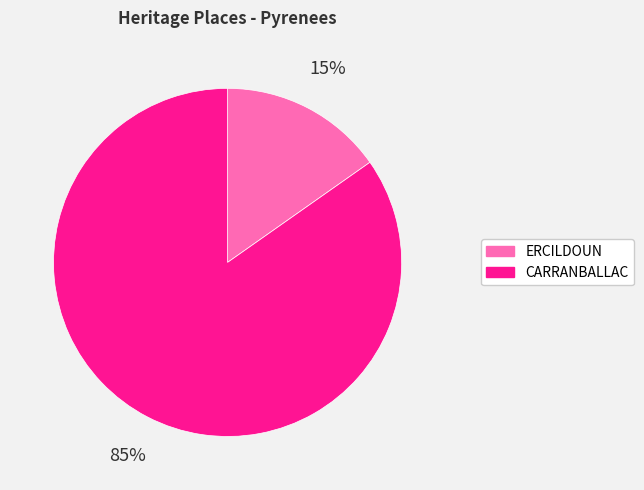

Is the sum of ERCILDOUN and CARRANBALLAC greater than half?

Yes